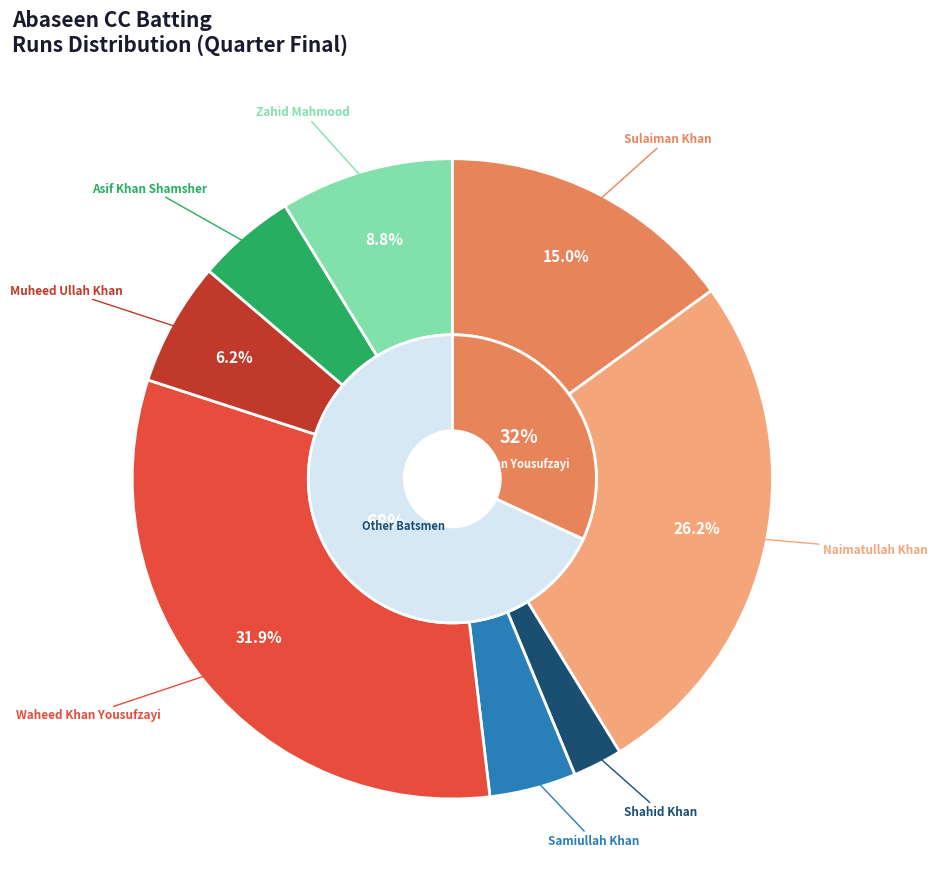

To the nearest percent, what portion does Samiullah Khan represent?

4%